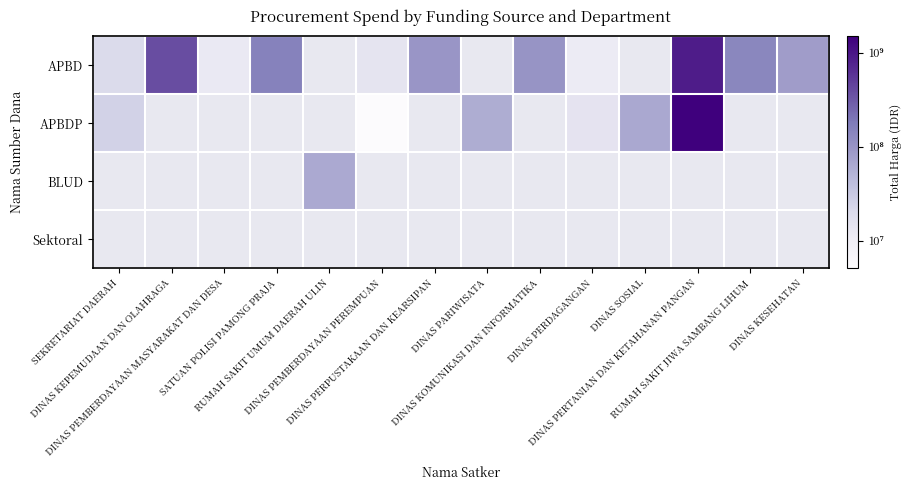

At how many categories does at least one series exceed 7?

14